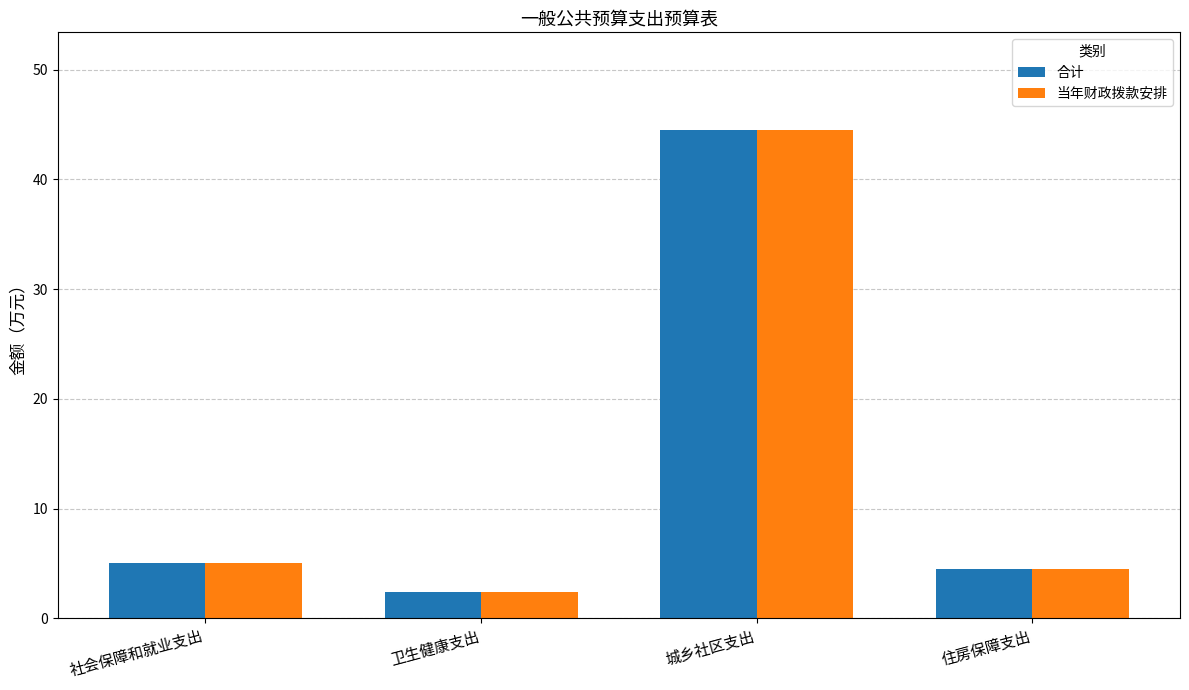

True or false: 合计 has a value of 76.4 at 城乡社区支出.

False